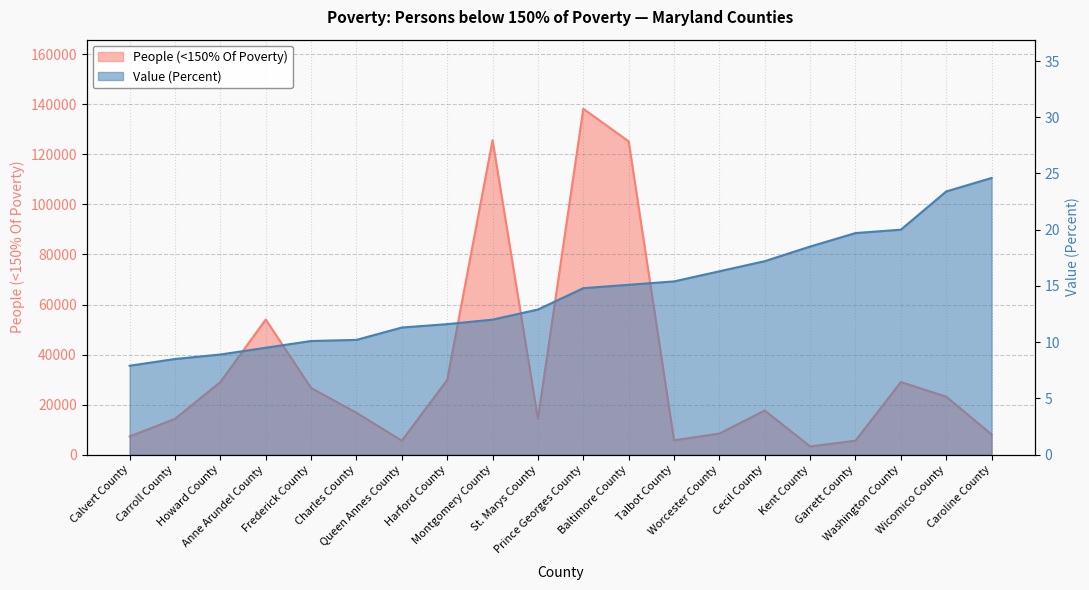

True or false: People (<150% Of Poverty) has more than 0 interior local peaks.

True